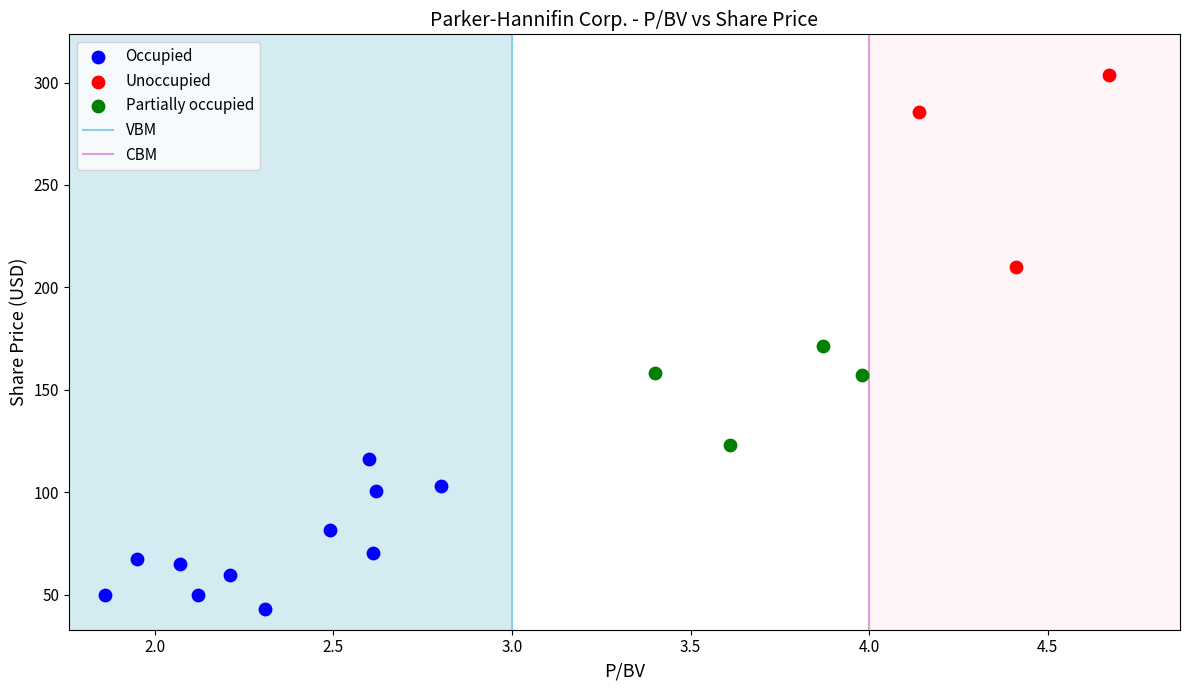

Which series reaches the maximum Y coordinate?

Unoccupied